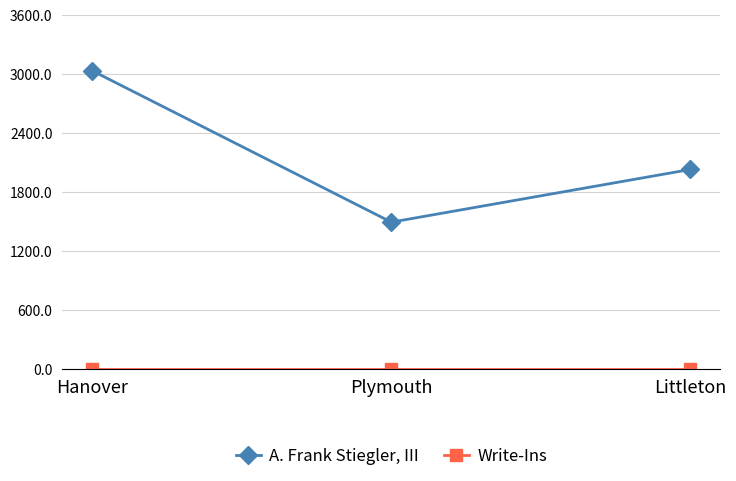

What is the difference between the highest and lowest values at Littleton?

2026